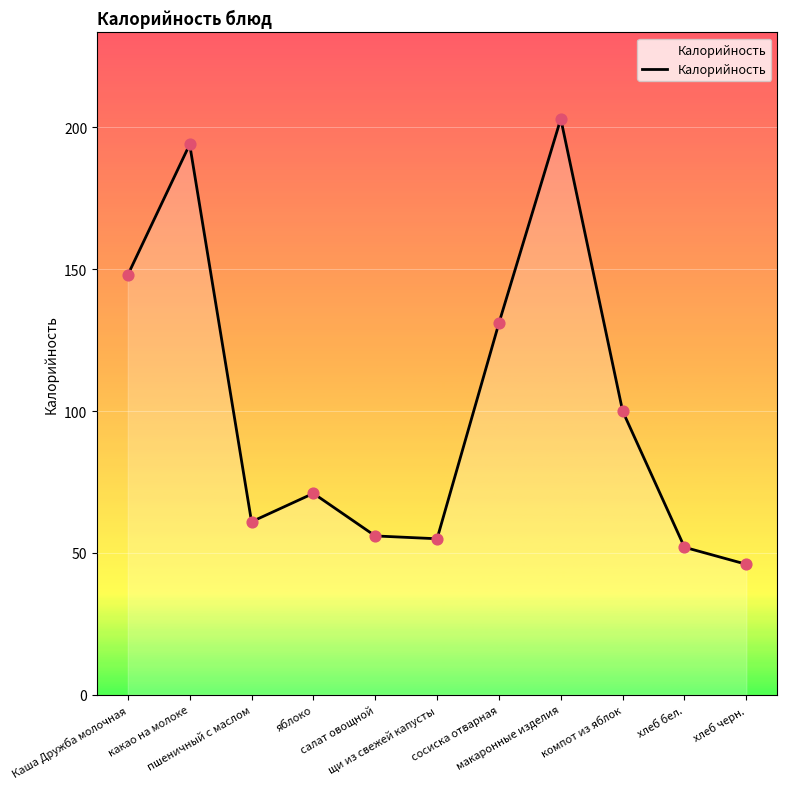

Between Каша Дружба молочная and хлеб черн., which is larger?

Каша Дружба молочная